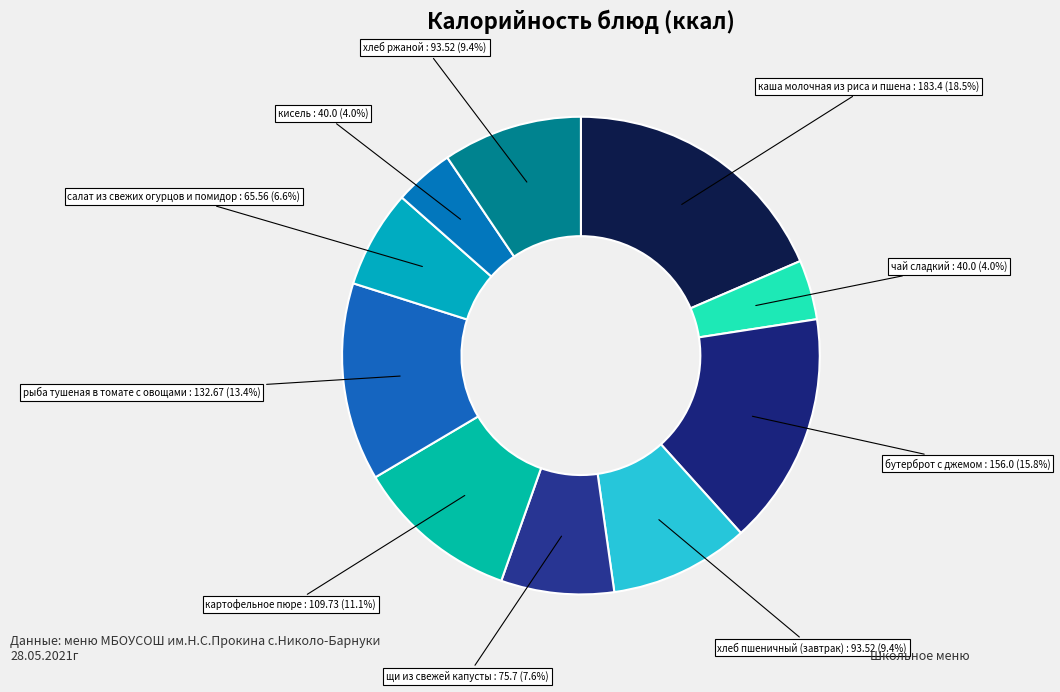

Count the number of slices in the pie.

10